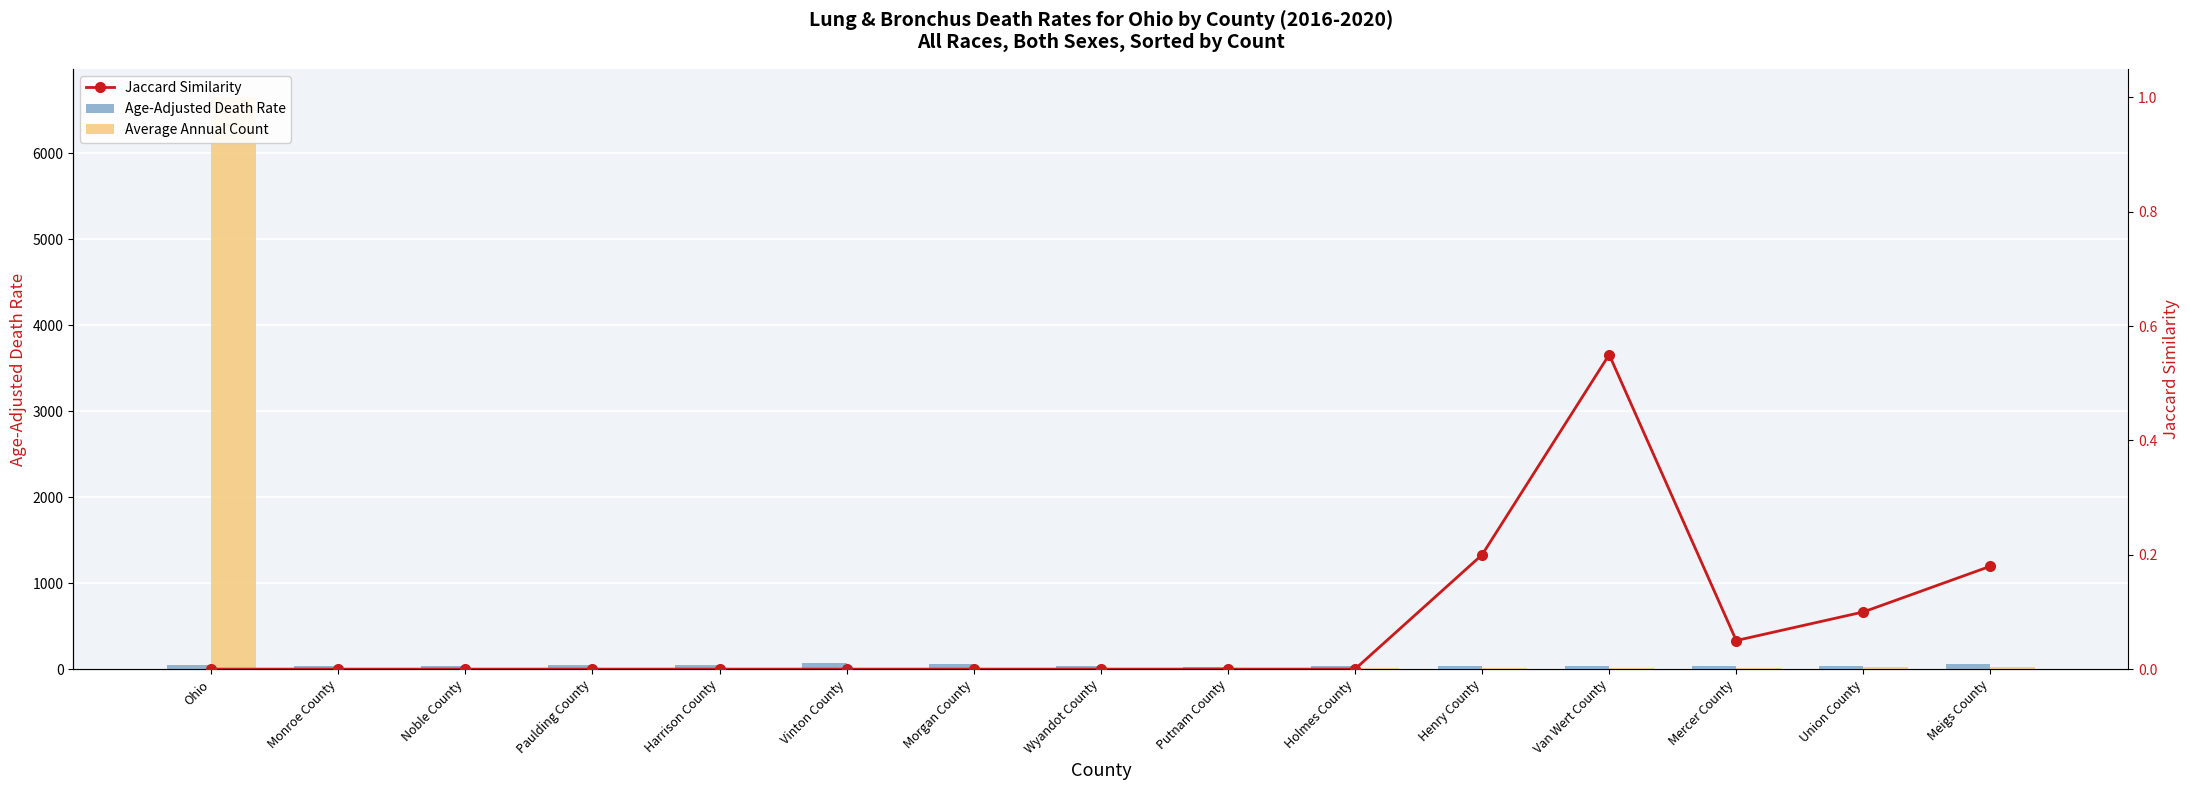

List the labels in order of Average Annual Count value, smallest first.

Monroe County, Noble County, Paulding County, Harrison County, Vinton County, Morgan County, Wyandot County, Putnam County, Holmes County, Henry County, Van Wert County, Mercer County, Union County, Meigs County, Ohio